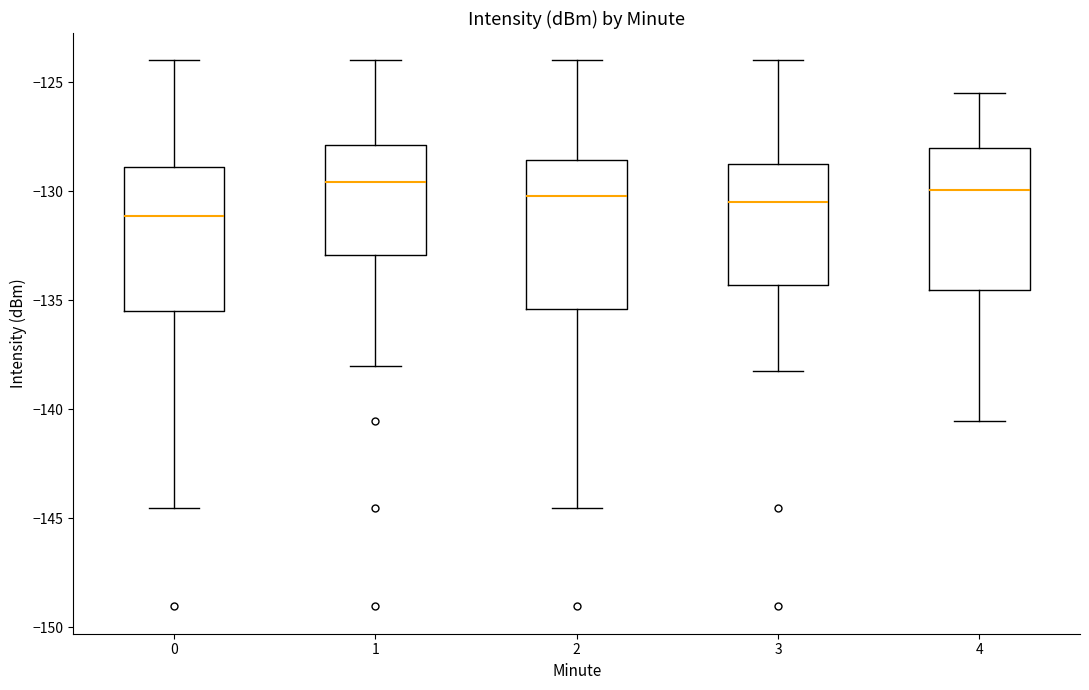

Reading left to right, transcribe this box plot: for each box, give where its median line is, the range the box spans, and where its two whiskers end, as read against the y-axis. The values are not printed on the chart, so give them approximately, as read against the axis.

0: median -131.0, box -135.5 to -129.0, whiskers -144.5 to -124.0
1: median -129.5, box -133.0 to -128.0, whiskers -138.0 to -124.0
2: median -130.0, box -135.5 to -128.5, whiskers -144.5 to -124.0
3: median -130.5, box -134.5 to -129.0, whiskers -138.5 to -124.0
4: median -130.0, box -134.5 to -128.0, whiskers -140.5 to -125.5